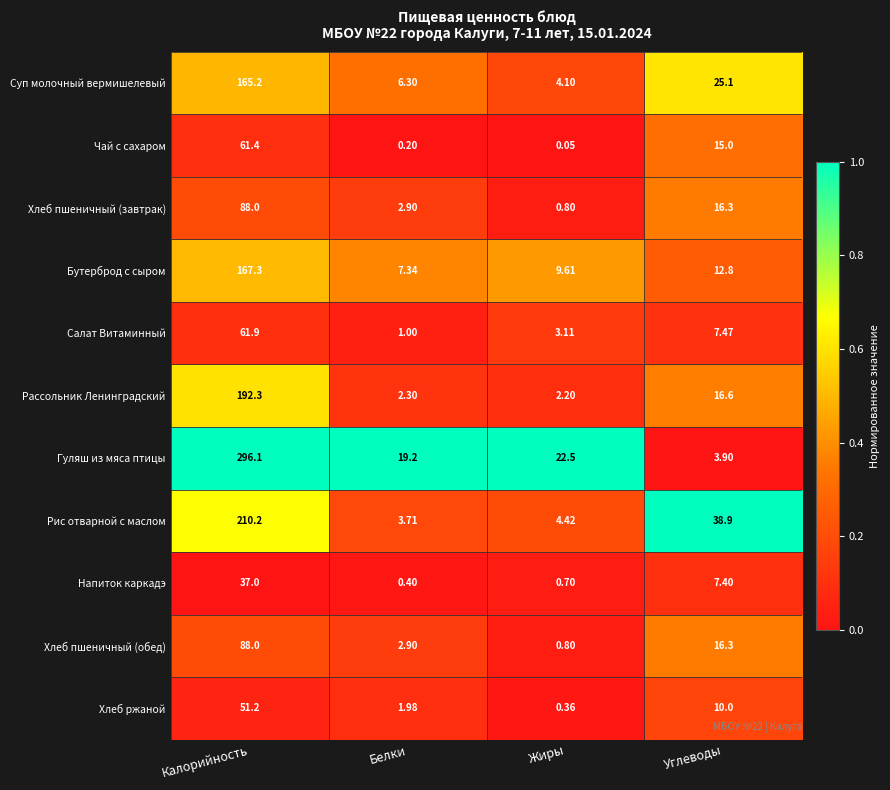

Rank the categories by Гуляш из мяса птицы value from highest to lowest.

Калорийность, Жиры, Белки, Углеводы